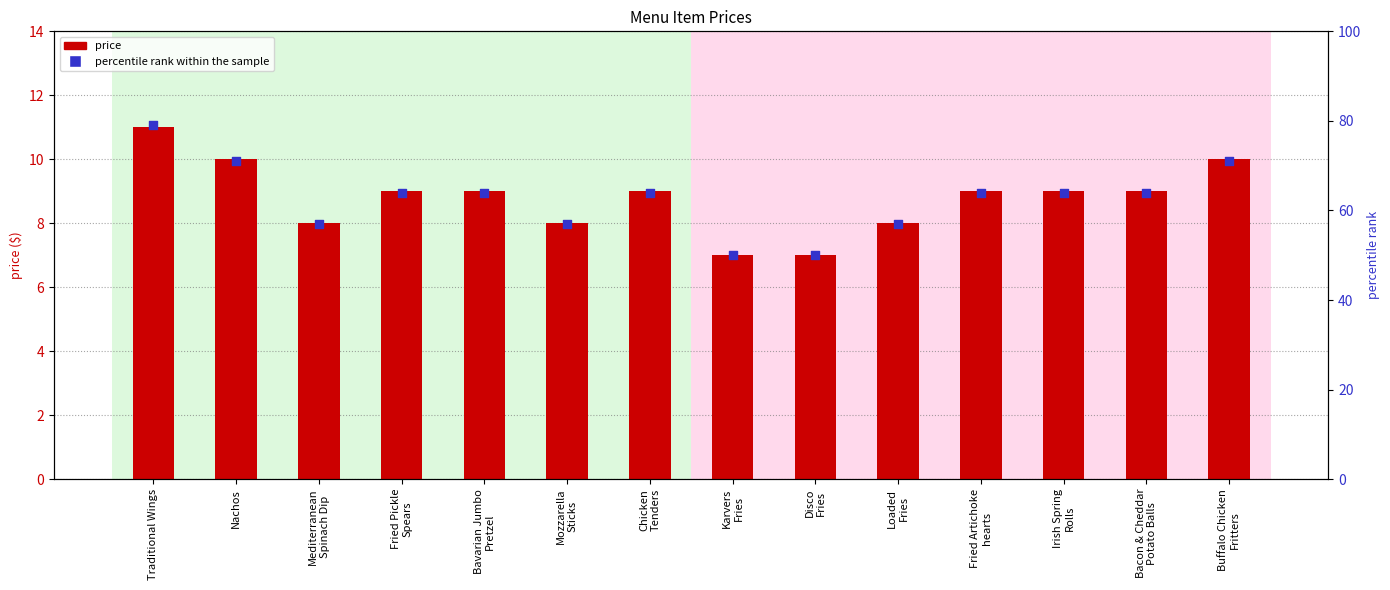

Which series has the largest Y range (max minus min)?

percentile rank within the sample